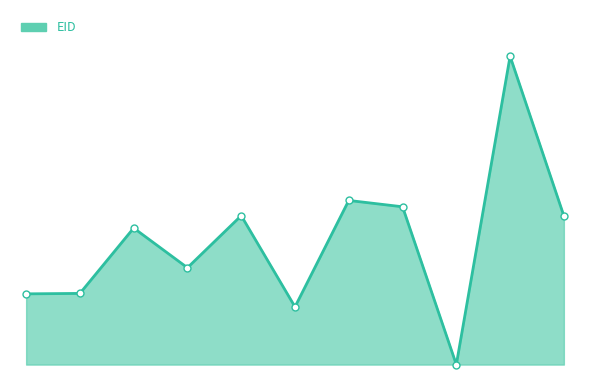

Reading left to right, what are all the values shown in this chart?

2007-07-31T02:33=22.9	2007-07-31T05:41=23.1	2008-03-19T06:17=44.3	2008-04-14T09:26=31.4	2008-05-22T00:33=48.3	2008-07-31T01:59=18.7	2008-09-02T08:11=53.2	2010-03-29T05:30=51.2	2010-08-10T22:33=0.0	2013-01-31T07:28=100.0	2013-05-09T02:26=48.2